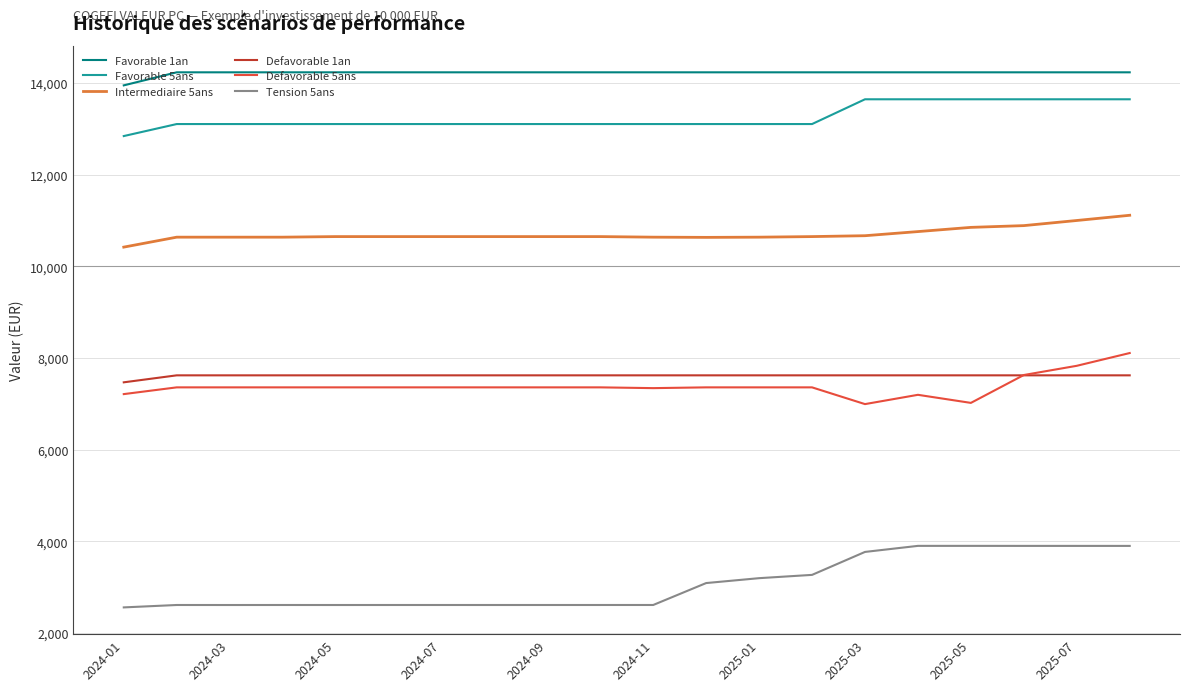

What is the greatest value displayed?

14234.8